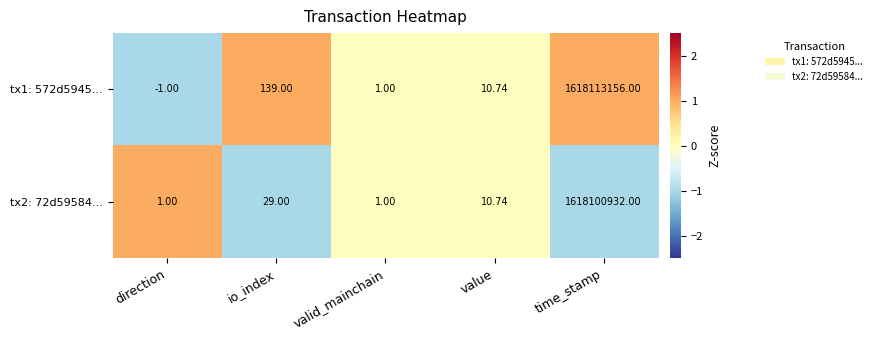

Where does the tx2: 72d59584... series first go above 10?

io_index